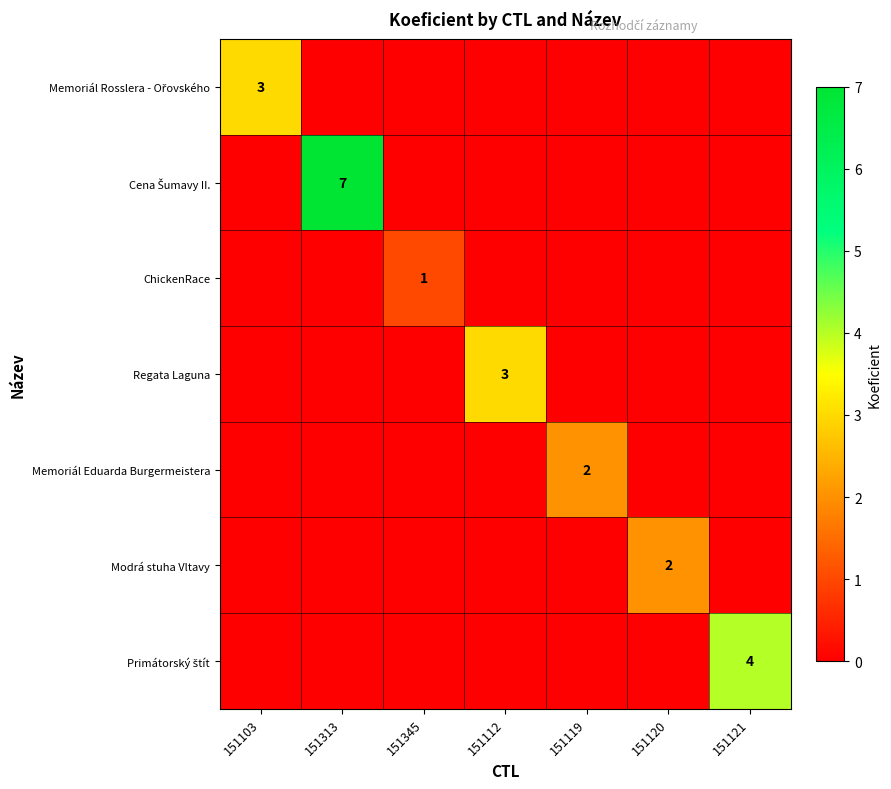

List the labels in order of Memoriál Rosslera - Ořovského value, largest first.

151103, 151313, 151345, 151112, 151119, 151120, 151121